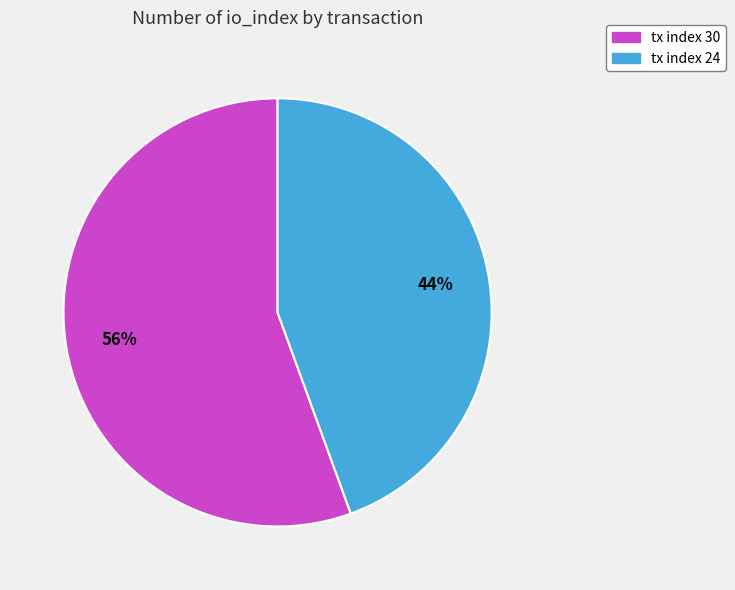

What is the majority slice?

tx index 30